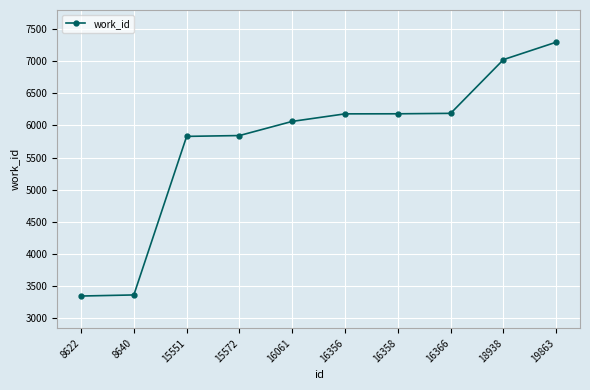

Does the chart have visible grid lines?

Yes